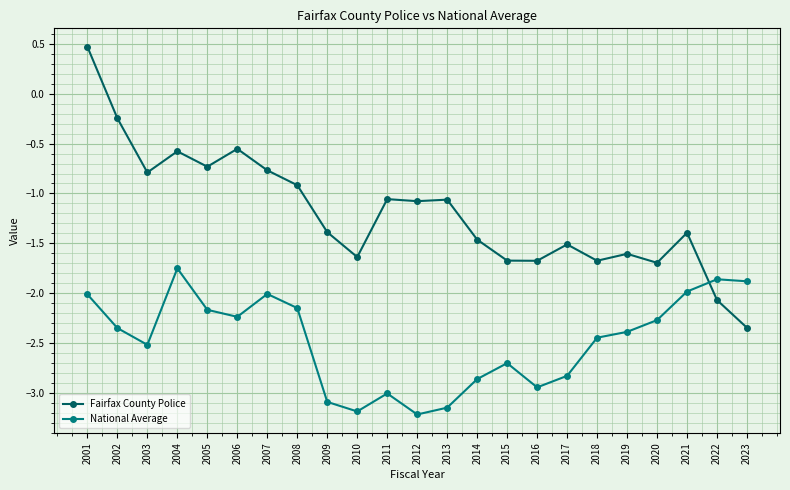

The value of National Average at 2012 is -3.2. True or false?

True